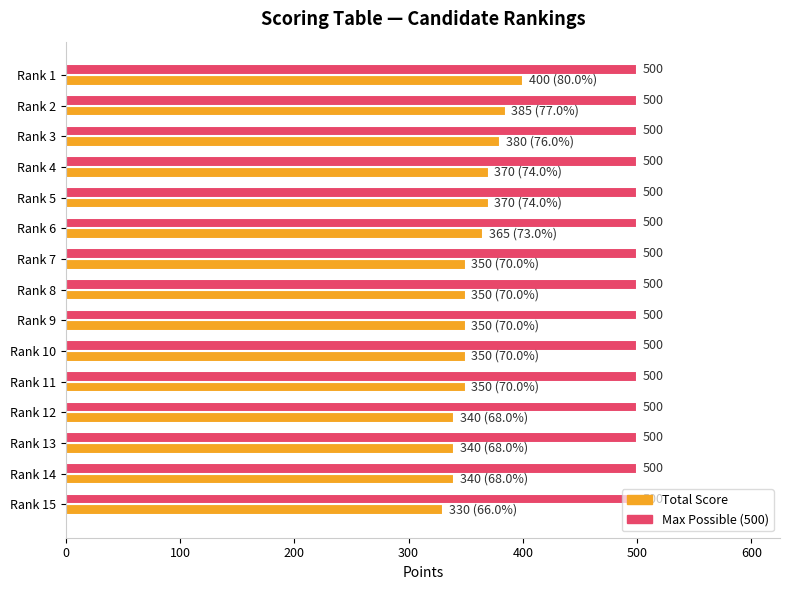

Which category has the lowest value across all series?

Rank 15